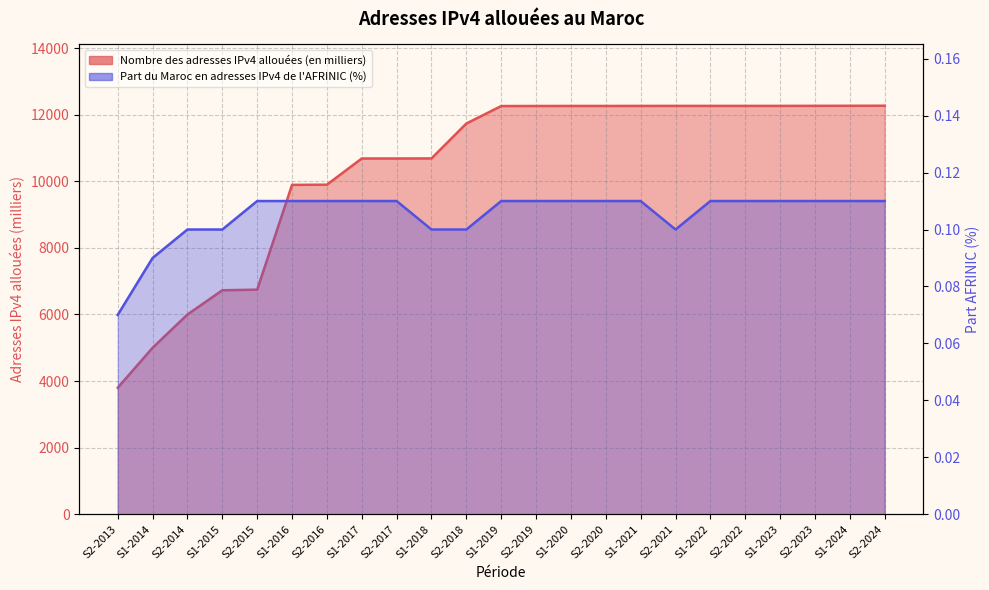

List the series in order of their peak value, lowest first.

Part du Maroc en adresses IPv4 de l'AFRINIC (%), Nombre des adresses IPv4 allouées (en milliers)